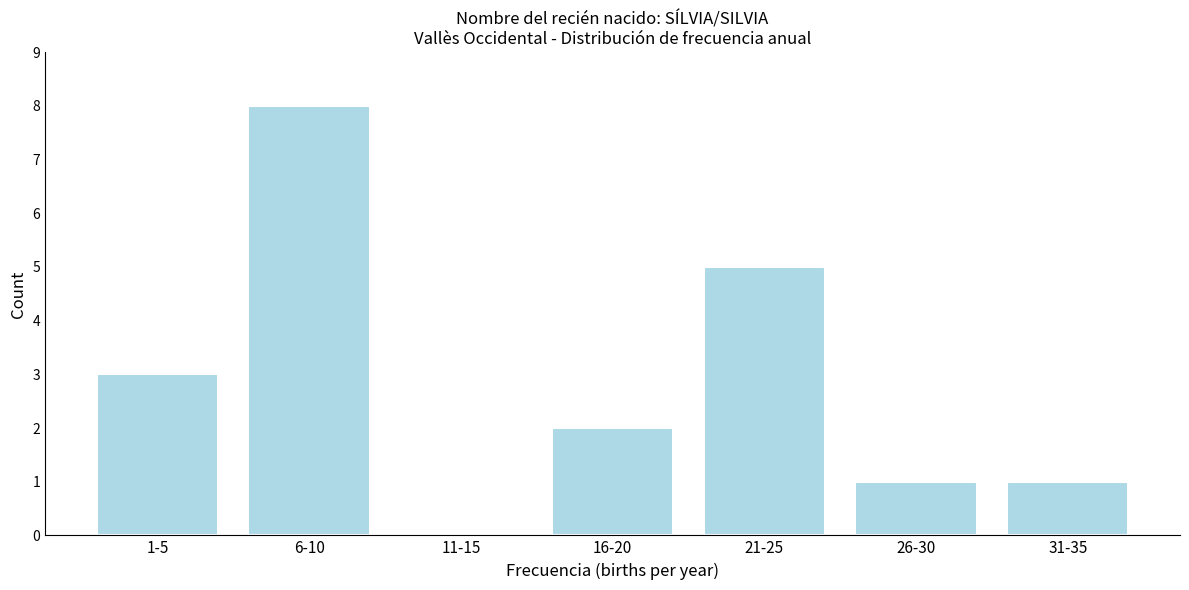

Reading left to right, extract all data points from this chart.

1-5=3	6-10=8	11-15=0	16-20=2	21-25=5	26-30=1	31-35=1